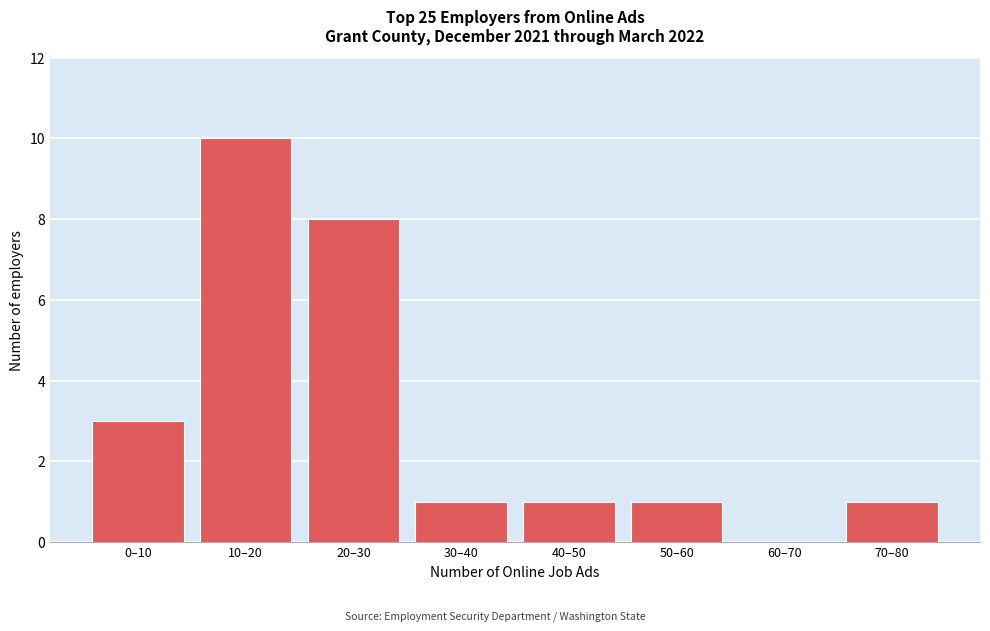

Reading left to right, what are all the values shown in this chart?

0–10=3	10–20=10	20–30=8	30–40=1	40–50=1	50–60=1	60–70=0	70–80=1